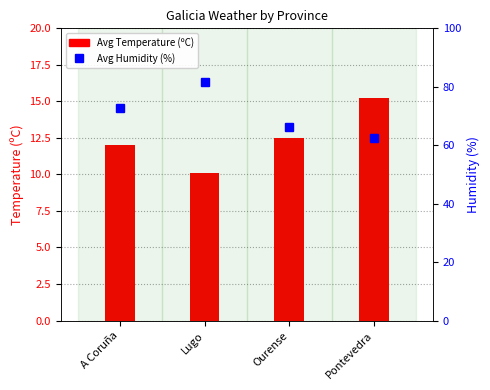

What is the label of the 3rd bar from the left?

Ourense